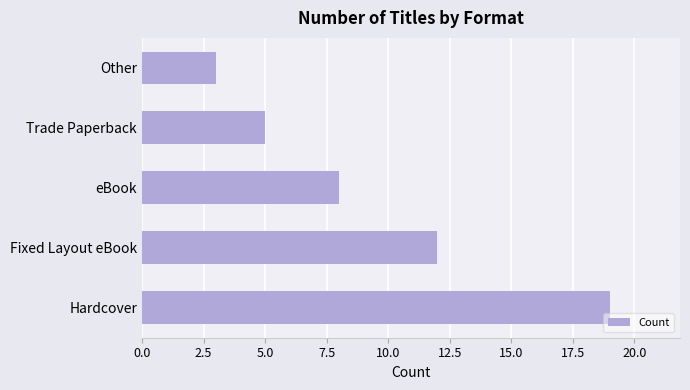

List the labels in order of value, smallest first.

Other, Trade Paperback, eBook, Fixed Layout eBook, Hardcover